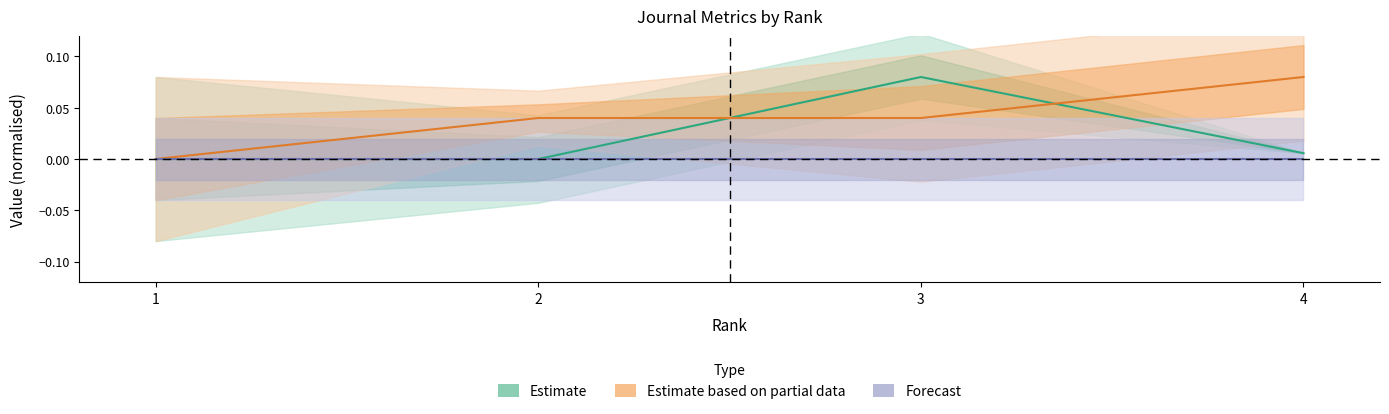

Reading left to right, list all the values displayed in this chart.

Estimate: 0.0	0.0	0.1	0.0
Estimate based on partial data: 0.0	0.0	0.0	0.1
Forecast: 0.0	0.0	0.0	0.0